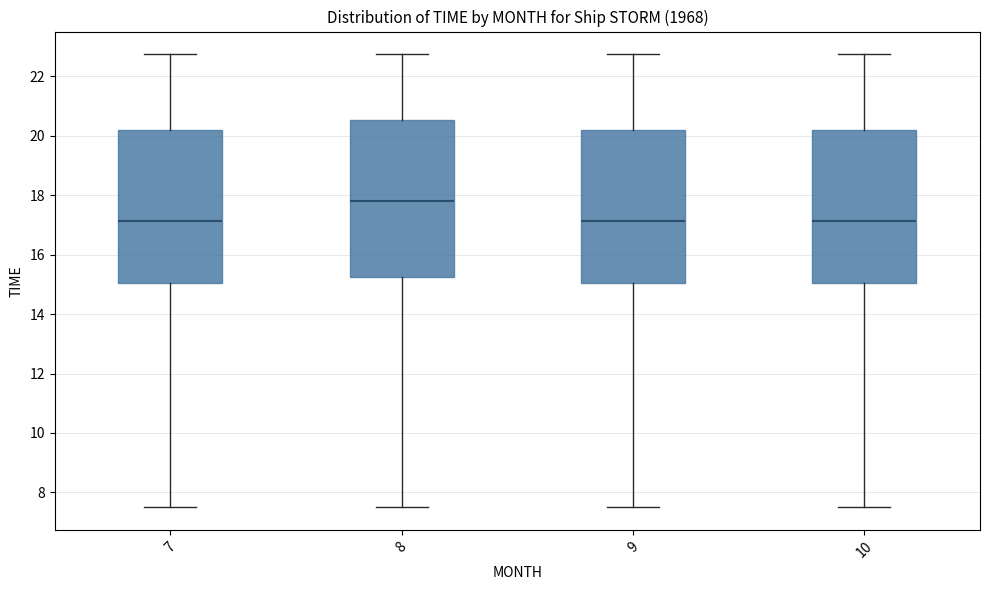

Where is the lower edge of the box at x = 7 on the y-axis? The values are not printed on the chart, so give them approximately, as read against the axis.

15.0